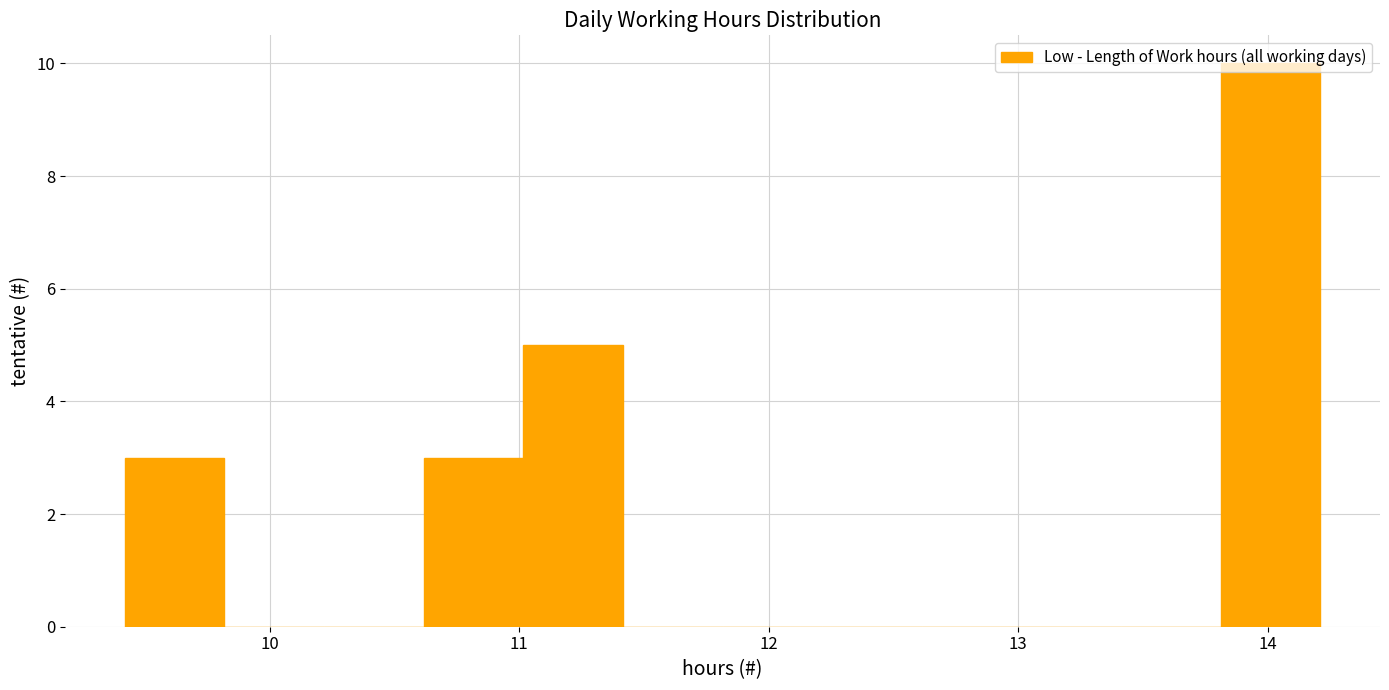

Read against the x-axis, roughly where is the centre of the tallest bar?

14.0